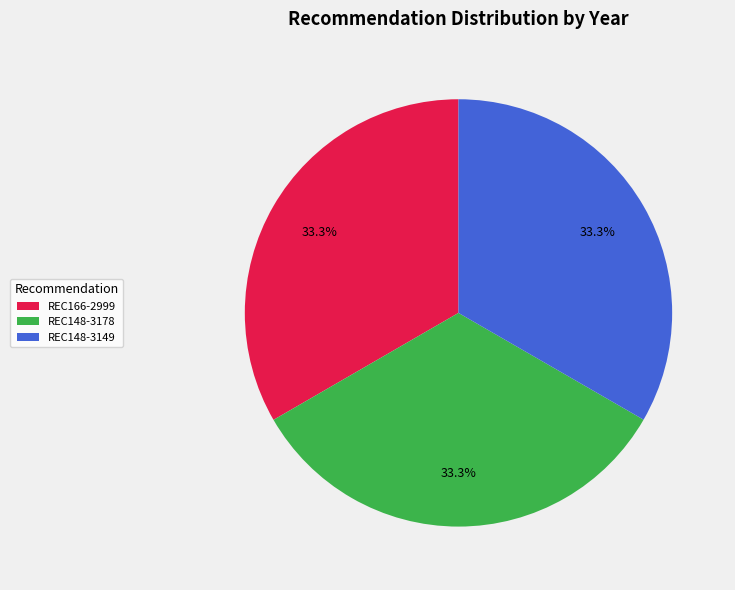

What percentage do REC148-3178 and REC166-2999 together represent?

66.7%